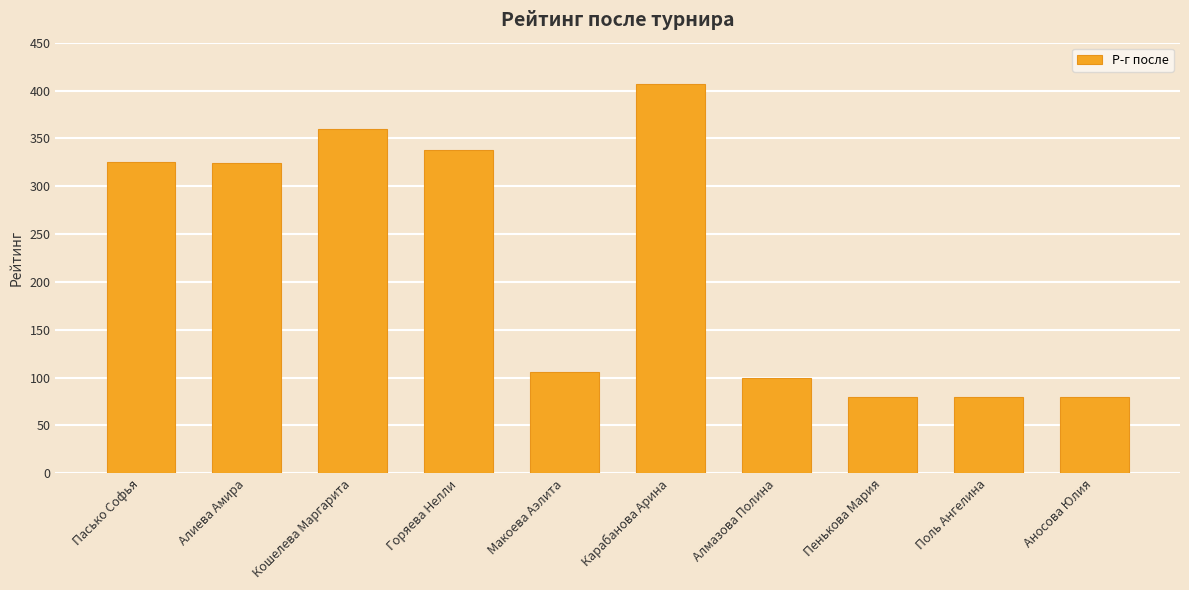

How many data points does each series have?

10